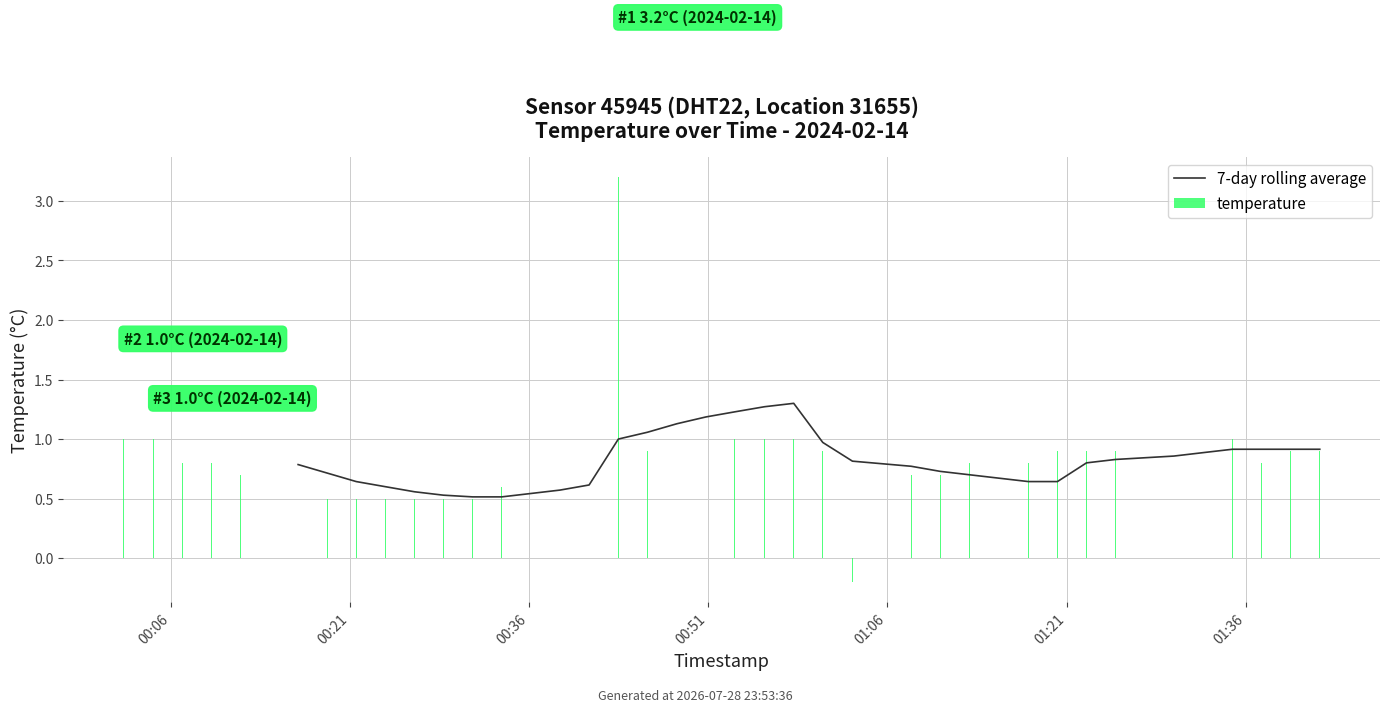

What is the maximum value shown in the chart?

3.2